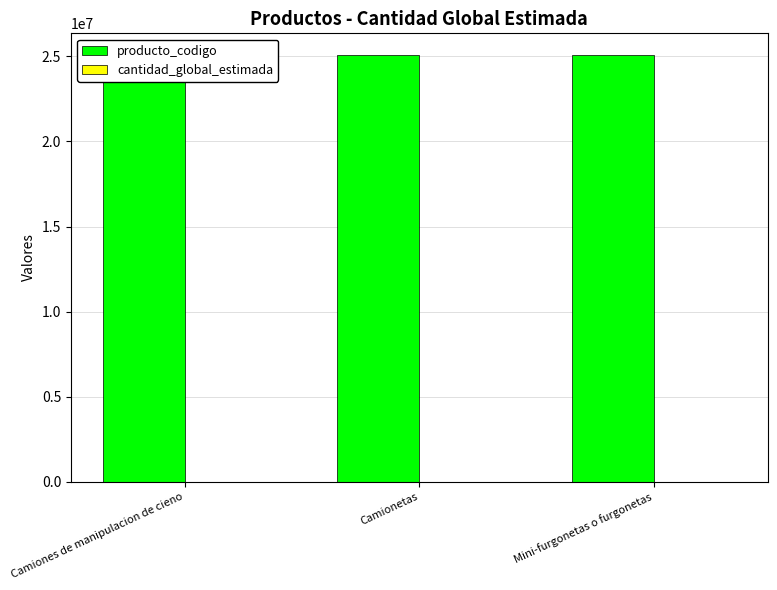

What is the value of the cantidad_global_estimada bar at the 1st from the left?

2